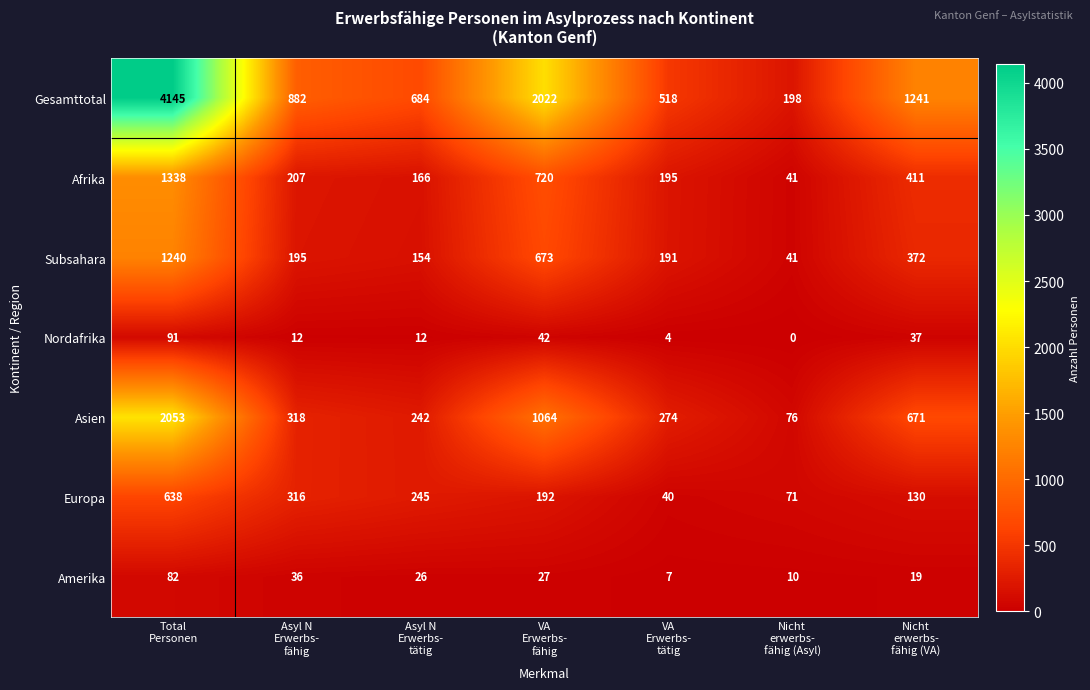

Which series has the widest spread of values?

Gesamttotal